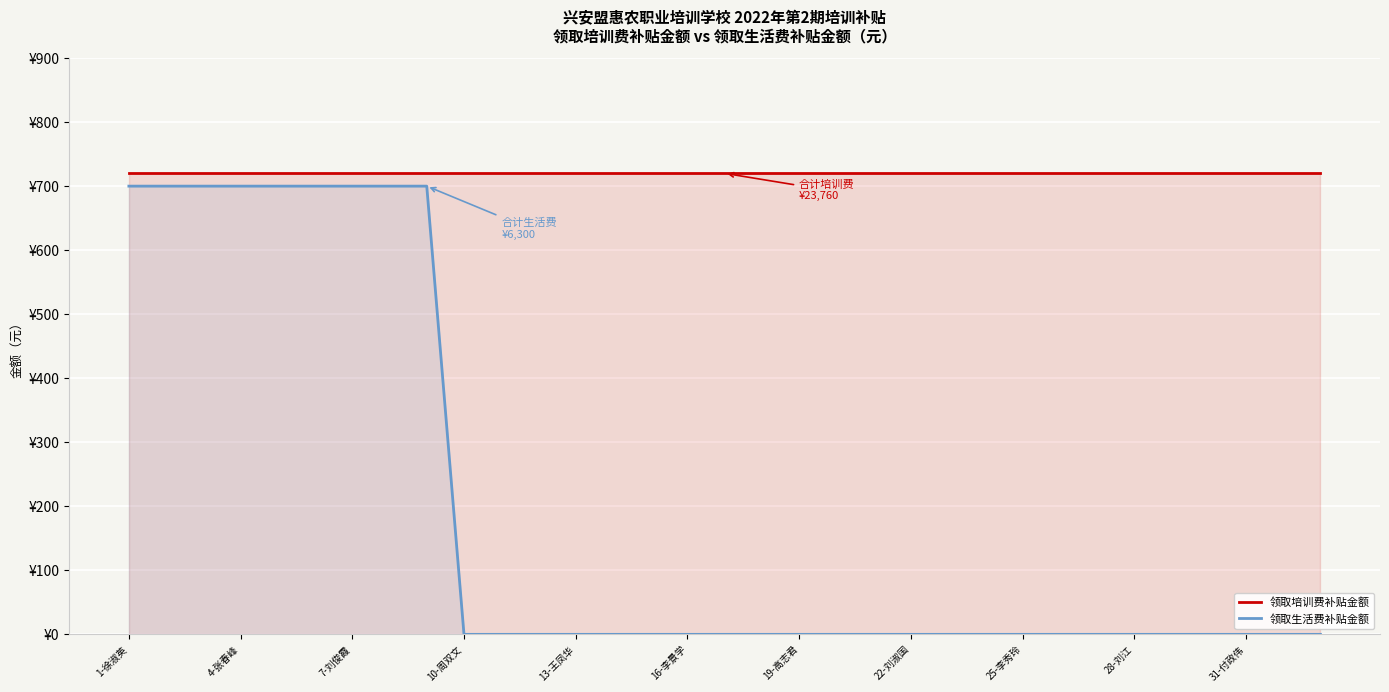

Which series changed the most between 25-李秀玲 and 25?

领取生活费补贴金额